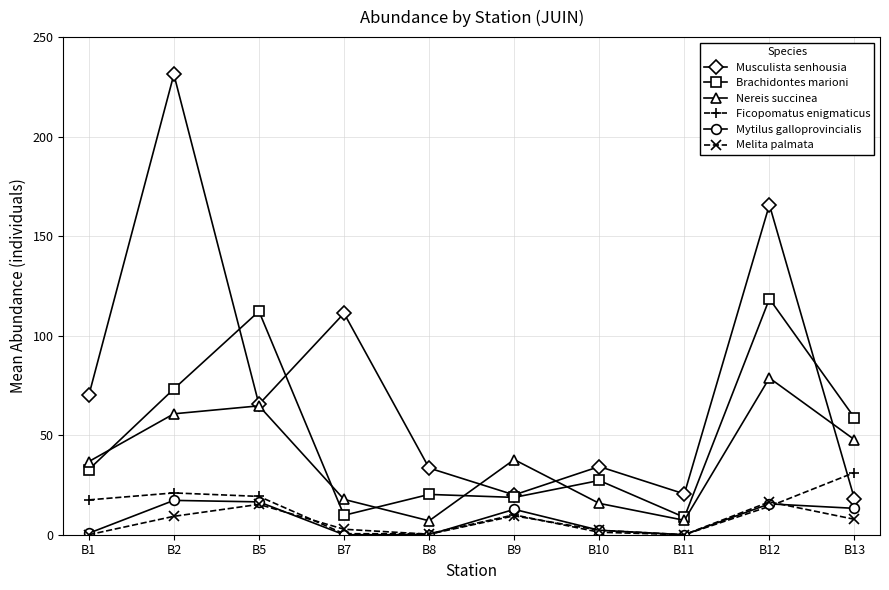

At which category does the chart reach its peak across all series?

B2